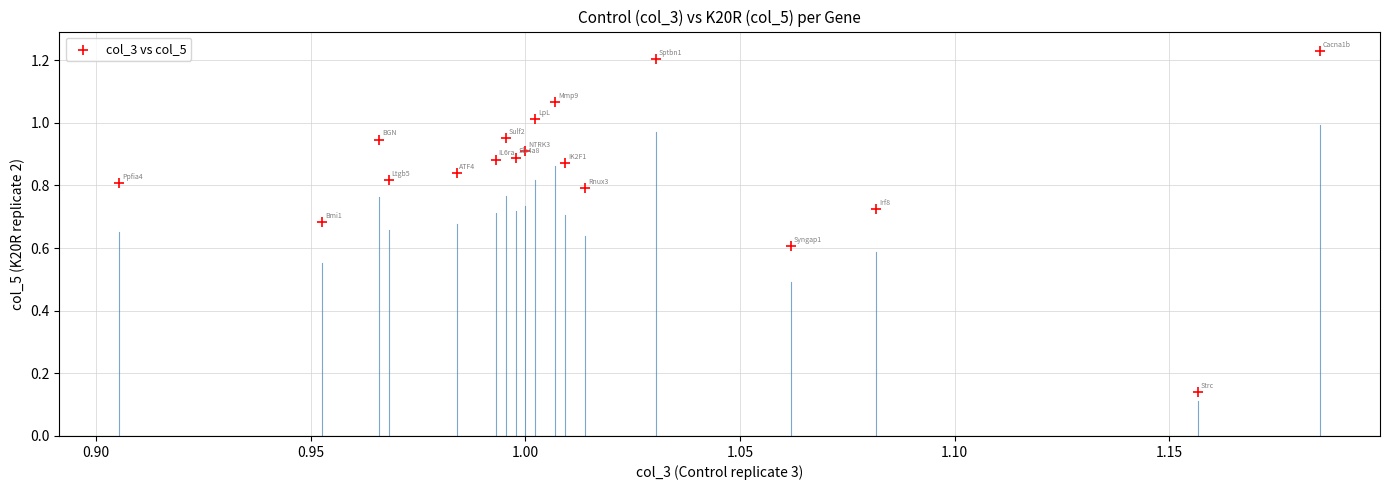

What is the range of X values (max minus min)?

0.3